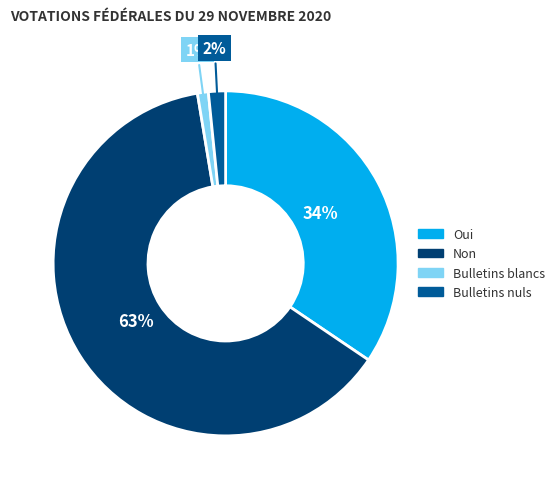

Which has a higher value, Non or Oui?

Non